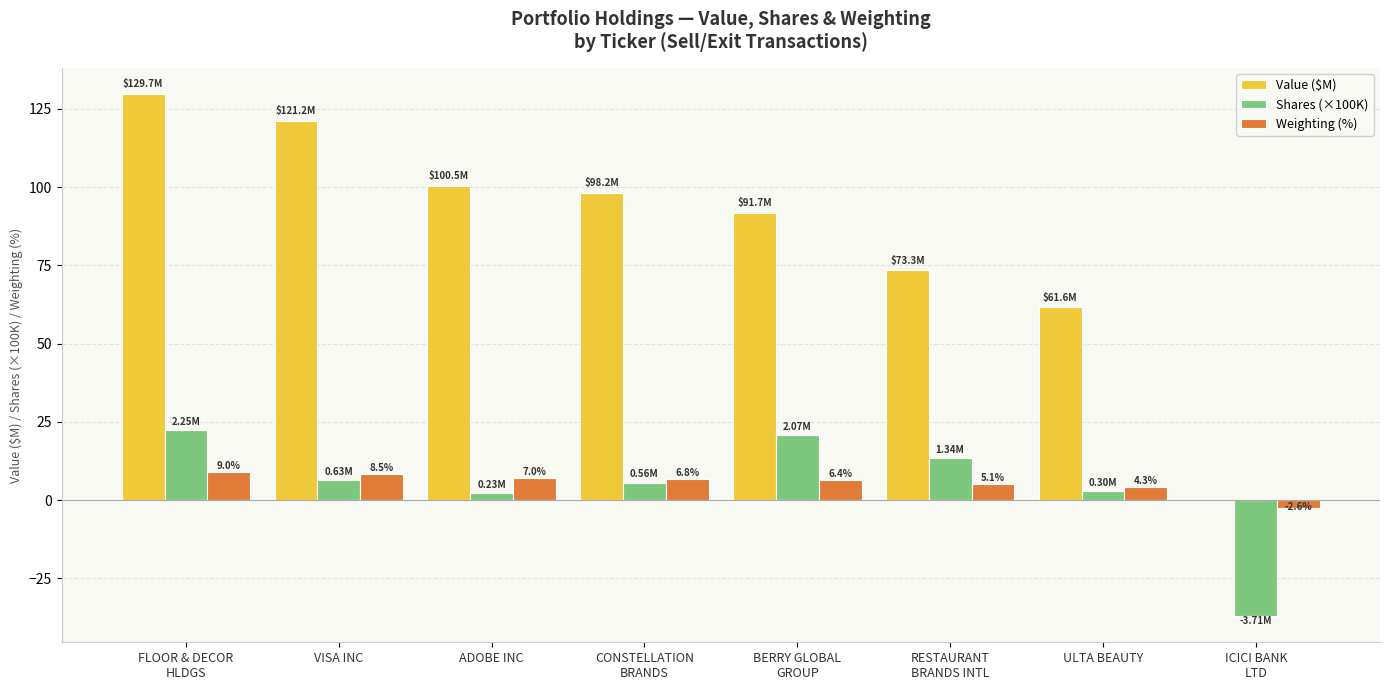

Which series has the largest total across all categories?

Value ($M)